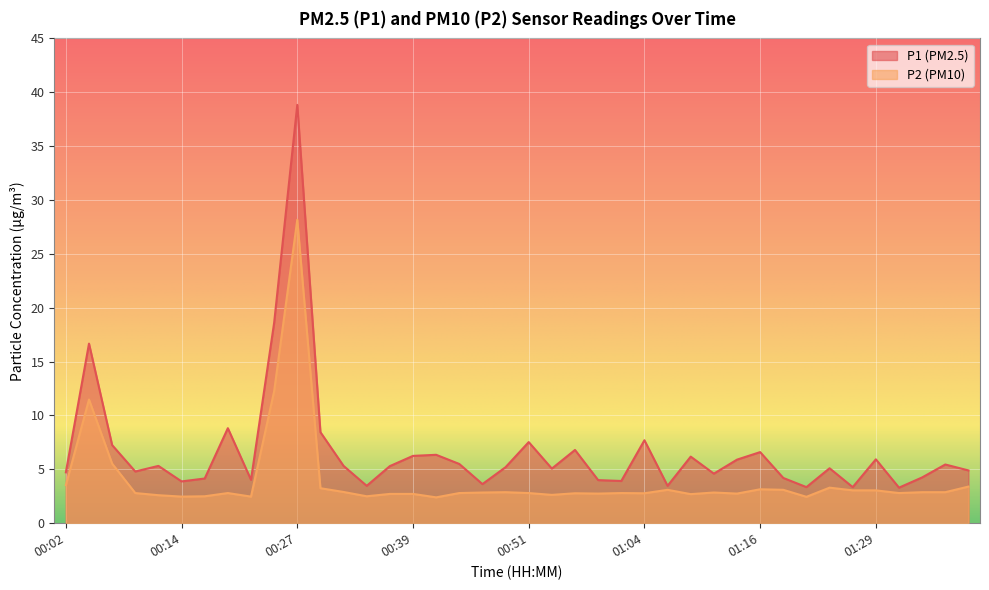

What is the label of the 3rd point from the left?

00:07